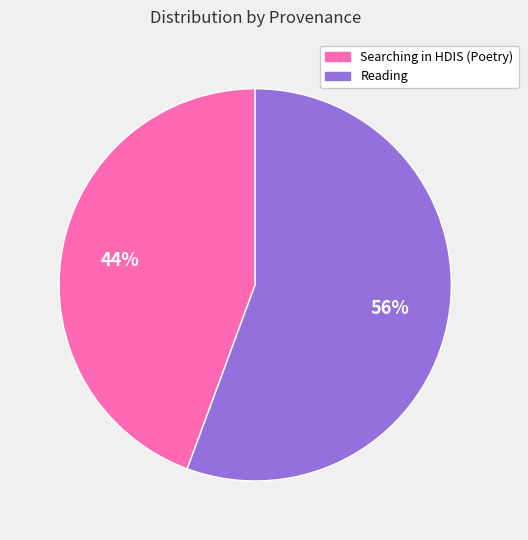

Does any single category account for the majority?

Yes